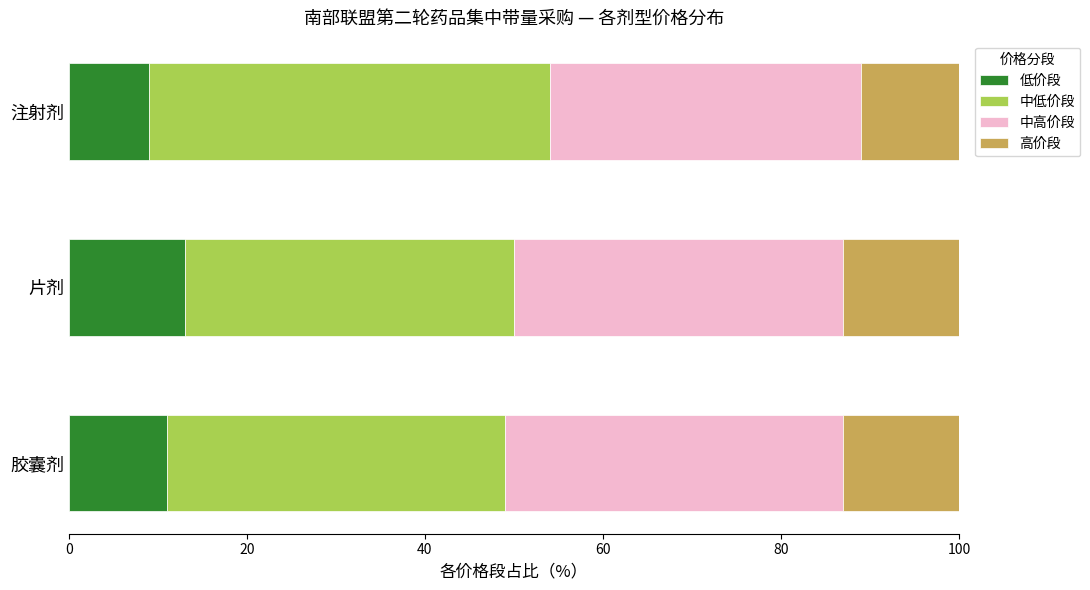

What is the total value across all series at 注射剂?

100